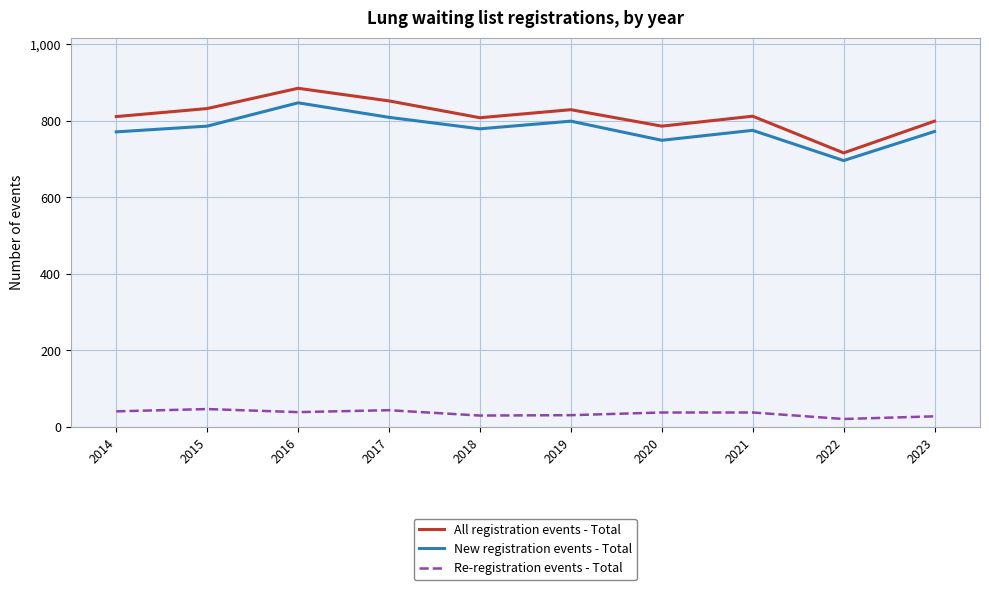

What is the maximum value shown in the chart?

885